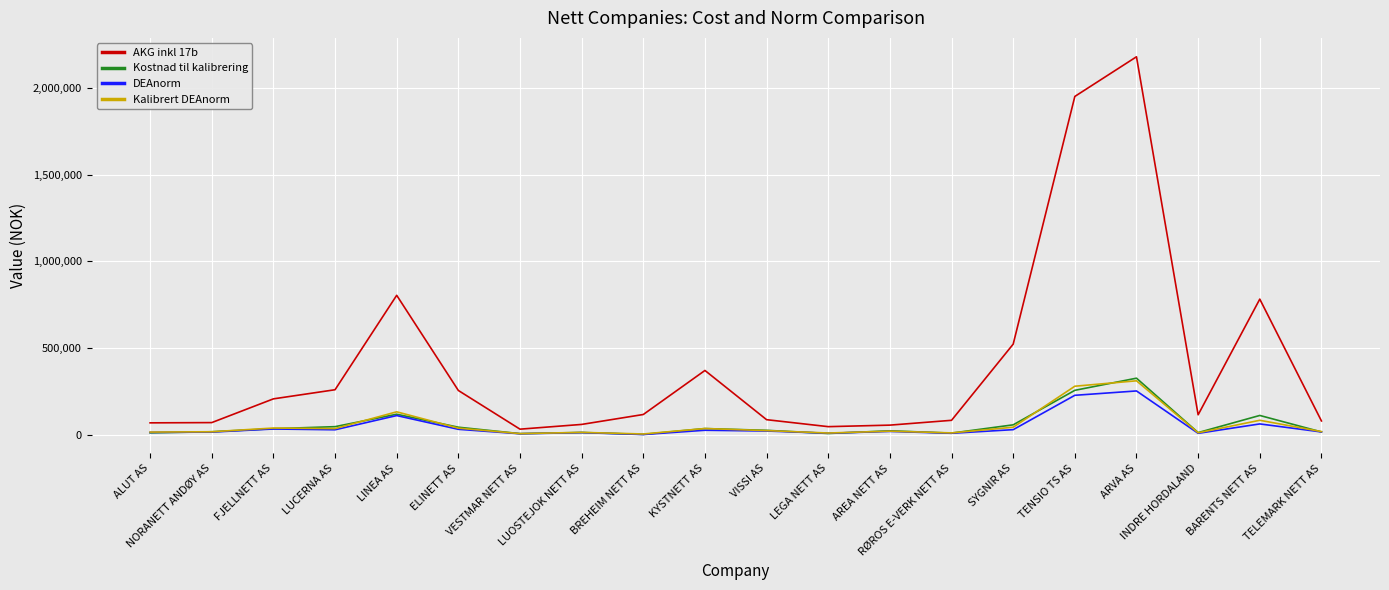

At which category is the sum across all series the highest?

ARVA AS